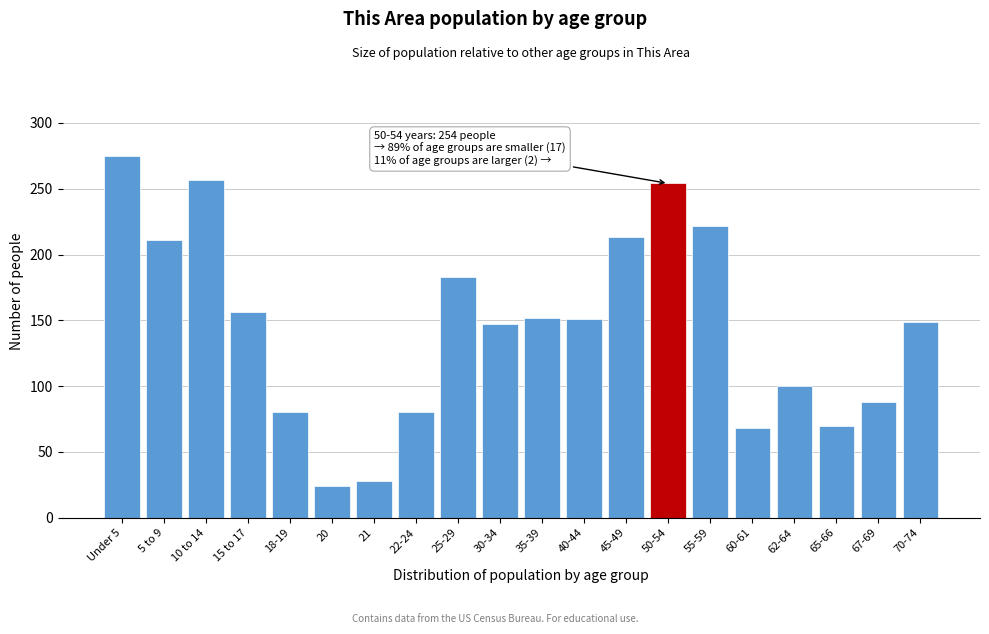

What position from the left is 60-61?

16